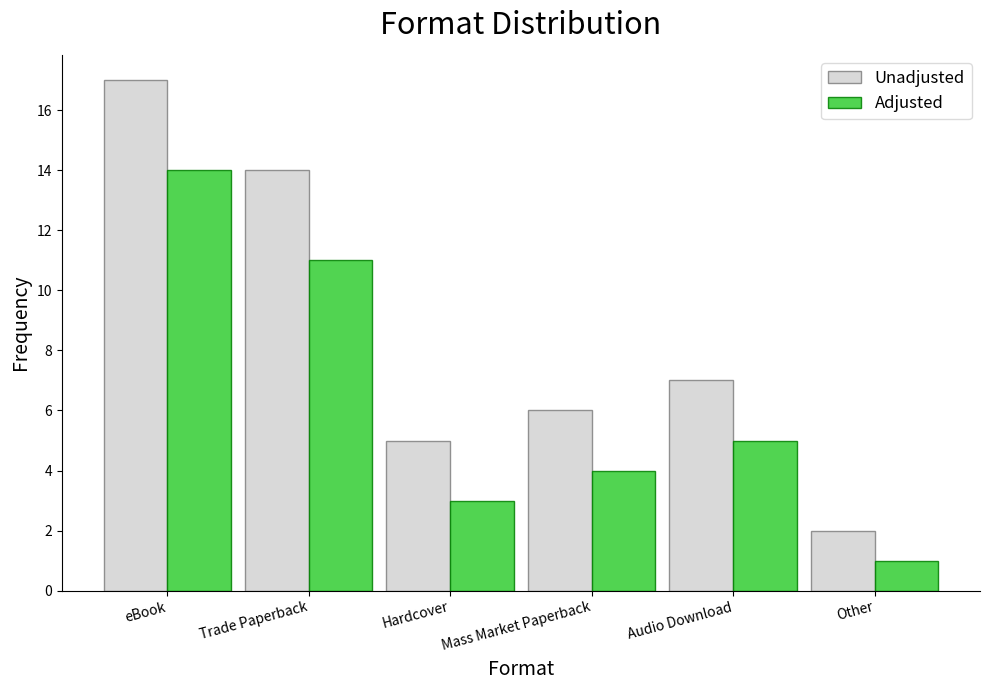

Which series has the widest spread of values?

Unadjusted